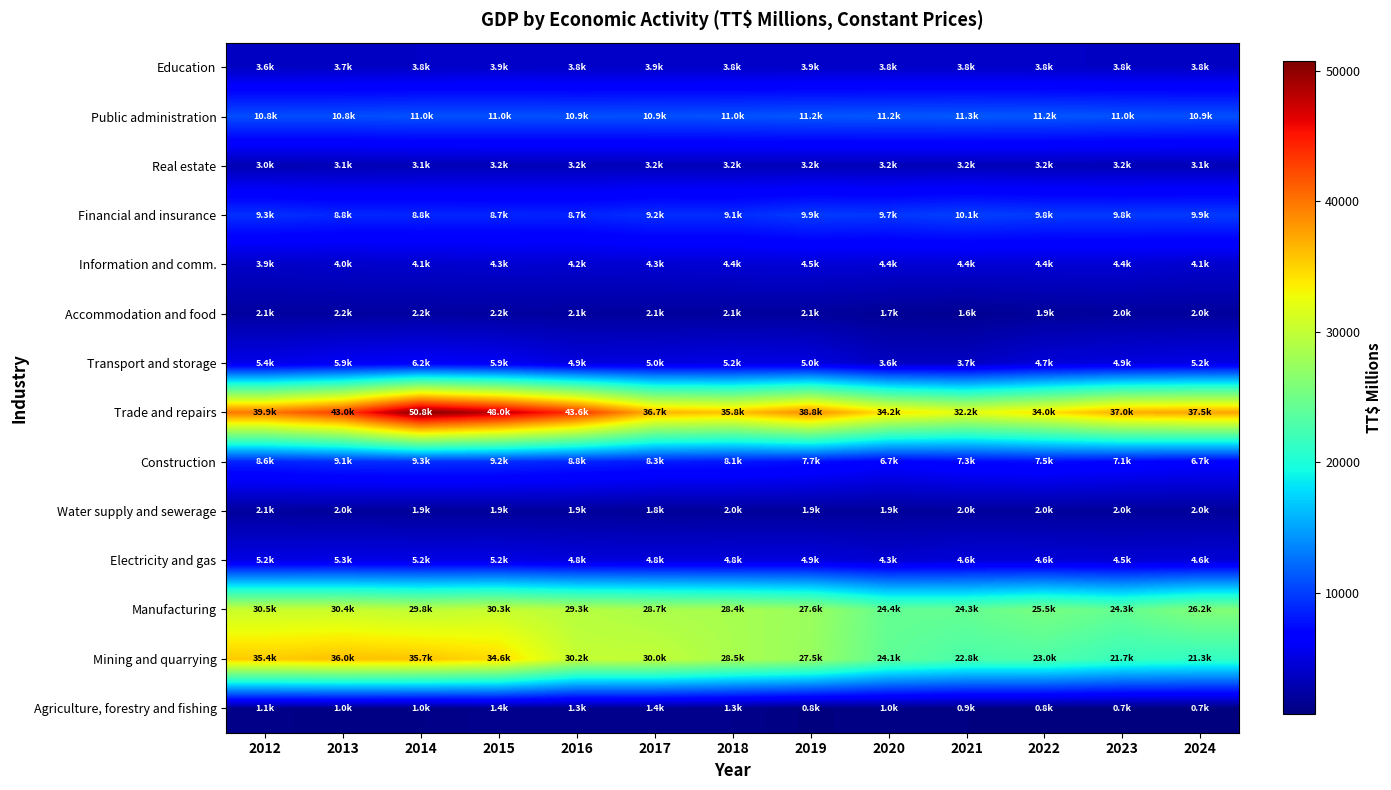

Reading left to right, list all the values displayed in this chart.

Agriculture, forestry and fishing: 2012=1088.9	2013=1040.5	2014=1047.8	2015=1400.1	2016=1301.1	2017=1403.9	2018=1277.9	2019=799.0	2020=1045.7	2021=879.4	2022=763.2	2023=718.8	2024=680.0
Mining and quarrying: 2012=35411.0	2013=35969.0	2014=35726.1	2015=34633.4	2016=30152.6	2017=29976.3	2018=28492.8	2019=27468.8	2020=24083.7	2021=22848.7	2022=22953.4	2023=21682.3	2024=21269.9
Manufacturing: 2012=30456.2	2013=30444.2	2014=29760.4	2015=30305.2	2016=29313.7	2017=28660.7	2018=28393.9	2019=27604.9	2020=24359.2	2021=24338.8	2022=25514.7	2023=24302.6	2024=26157.7
Electricity and gas: 2012=5172.2	2013=5286.5	2014=5212.7	2015=5228.3	2016=4818.8	2017=4819.9	2018=4792.9	2019=4868.0	2020=4343.2	2021=4648.1	2022=4595.7	2023=4471.3	2024=4577.1
Water supply and sewerage: 2012=2060.0	2013=1991.6	2014=1883.3	2015=1910.8	2016=1940.3	2017=1820.6	2018=1954.2	2019=1894.3	2020=1946.4	2021=2005.1	2022=1989.0	2023=1952.2	2024=1990.9
Construction: 2012=8629.3	2013=9112.3	2014=9290.3	2015=9212.1	2016=8756.6	2017=8292.8	2018=8115.0	2019=7671.6	2020=6688.3	2021=7276.5	2022=7546.9	2023=7063.8	2024=6668.0
Trade and repairs: 2012=39859.2	2013=42952.7	2014=50753.3	2015=47964.8	2016=43634.3	2017=36676.3	2018=35786.4	2019=38837.7	2020=34152.7	2021=32184.8	2022=34042.1	2023=36970.5	2024=37484.2
Transport and storage: 2012=5376.0	2013=5945.5	2014=6215.1	2015=5923.4	2016=4883.8	2017=4970.3	2018=5158.8	2019=5024.0	2020=3625.2	2021=3668.8	2022=4655.9	2023=4919.0	2024=5195.5
Accommodation and food: 2012=2143.7	2013=2181.6	2014=2203.1	2015=2169.7	2016=2122.4	2017=2076.4	2018=2086.6	2019=2079.6	2020=1688.8	2021=1566.0	2022=1890.5	2023=2044.0	2024=2046.3
Information and comm.: 2012=3863.2	2013=3999.2	2014=4102.5	2015=4256.0	2016=4240.2	2017=4325.4	2018=4413.0	2019=4502.1	2020=4430.9	2021=4417.7	2022=4425.2	2023=4412.8	2024=4140.8
Financial and insurance: 2012=9330.3	2013=8834.5	2014=8815.0	2015=8740.7	2016=8682.3	2017=9229.5	2018=9126.4	2019=9857.0	2020=9661.1	2021=10144.4	2022=9810.5	2023=9794.2	2024=9852.5
Real estate: 2012=3023.2	2013=3062.6	2014=3108.3	2015=3165.1	2016=3203.0	2017=3227.6	2018=3234.1	2019=3217.1	2020=3193.8	2021=3181.7	2022=3167.9	2023=3152.2	2024=3147.2
Public administration: 2012=10758.4	2013=10768.3	2014=10950.3	2015=10950.6	2016=10881.2	2017=10926.6	2018=11002.7	2019=11151.9	2020=11227.1	2021=11293.1	2022=11231.9	2023=11029.6	2024=10869.8
Education: 2012=3642.5	2013=3724.0	2014=3813.8	2015=3898.7	2016=3841.8	2017=3851.6	2018=3840.8	2019=3866.2	2020=3844.0	2021=3829.7	2022=3821.8	2023=3799.0	2024=3775.6